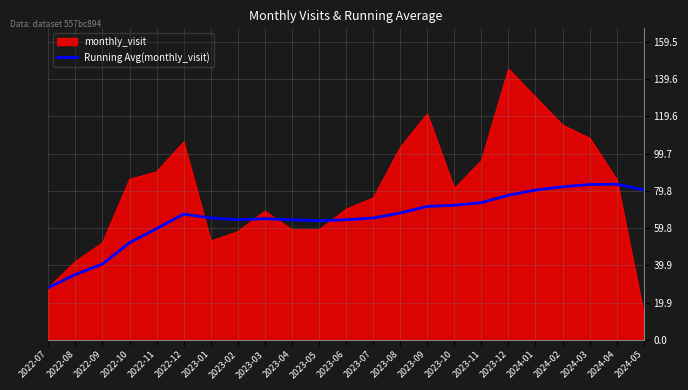

What is the minimum value shown in the chart?

14.0